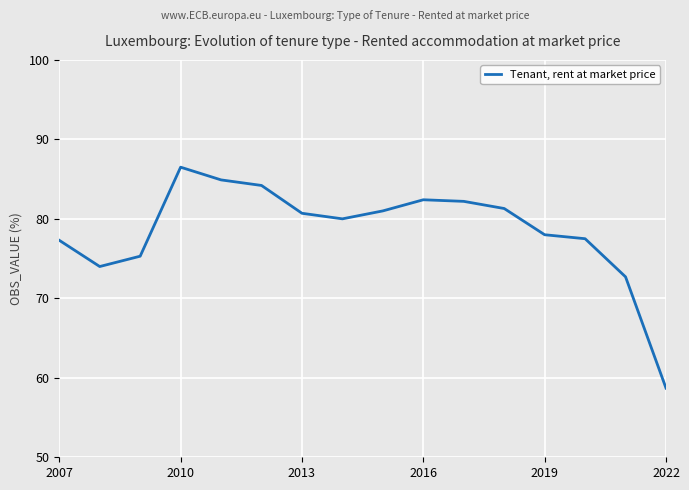

What is the minimum value shown in the chart?

58.7